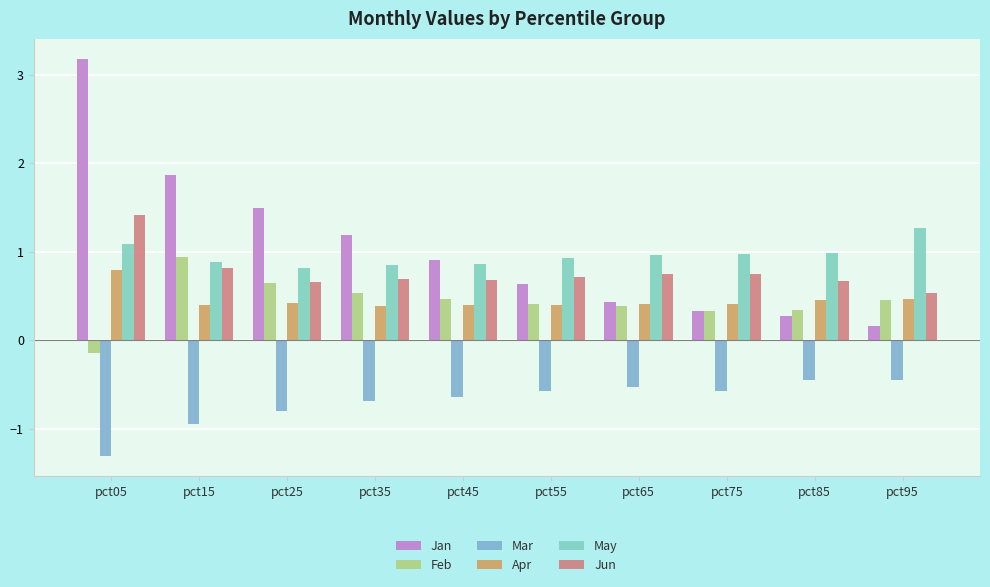

Rank the series at pct45 from lowest to highest value.

Mar, Apr, Feb, Jun, May, Jan